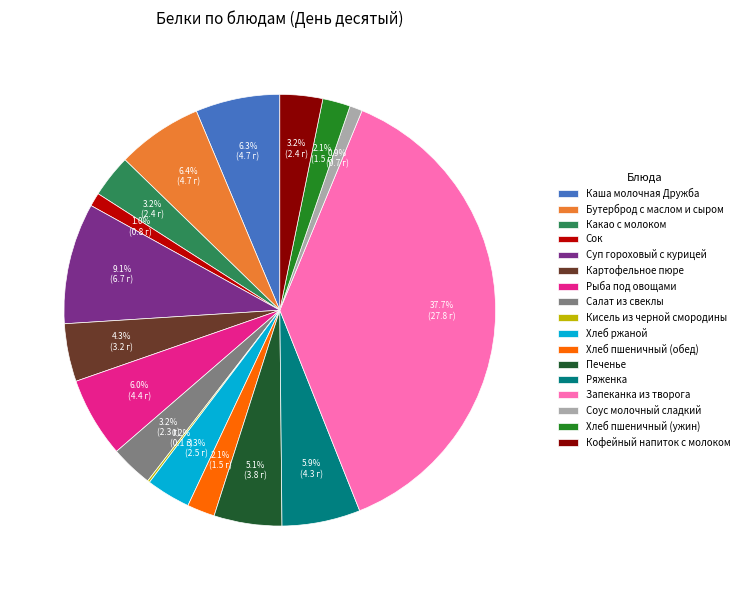

Which category has the biggest portion of the pie?

Запеканка из творога